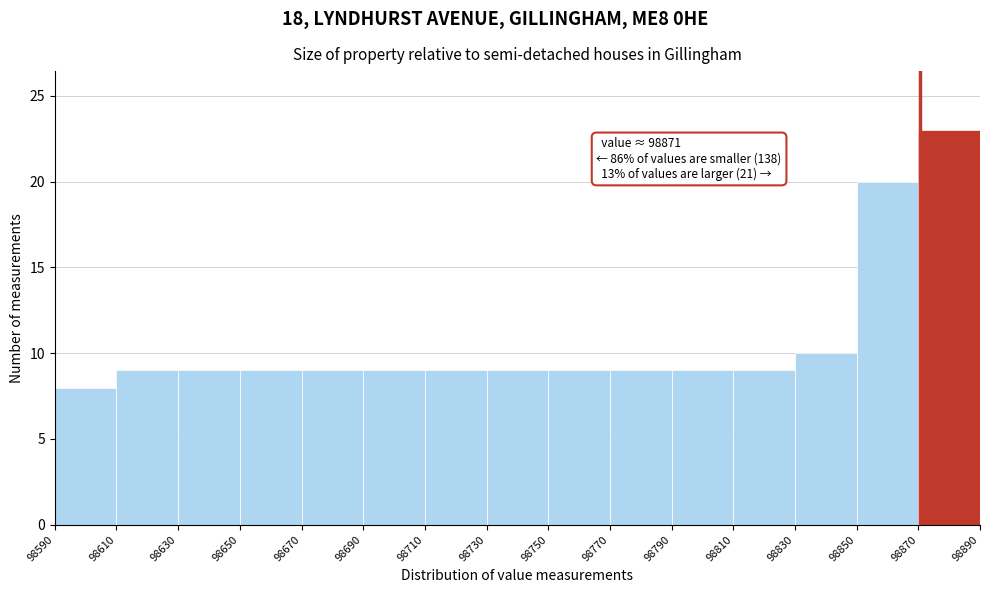

Over which range of the x-axis is the bar tallest?

98870 to 98890